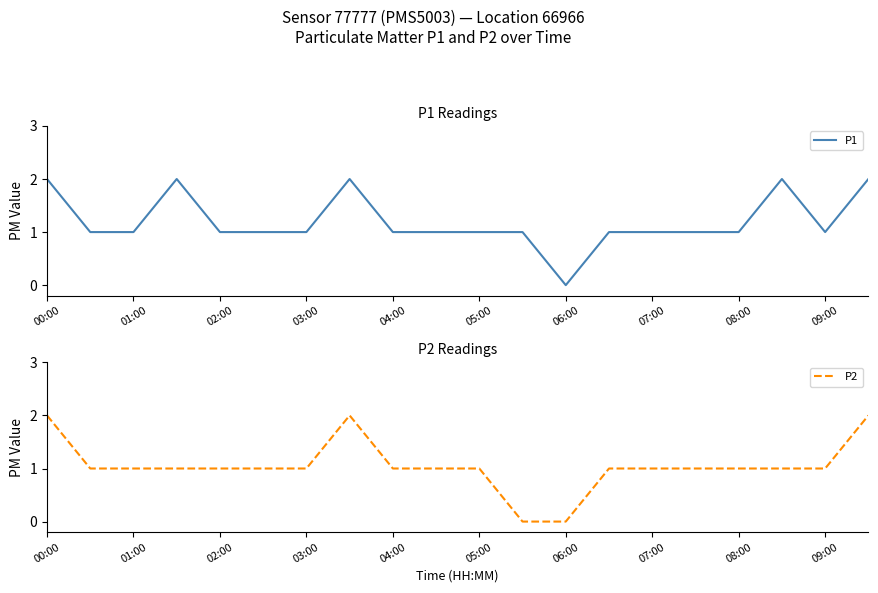

The value of P1 at 09:00 is 1. True or false?

True